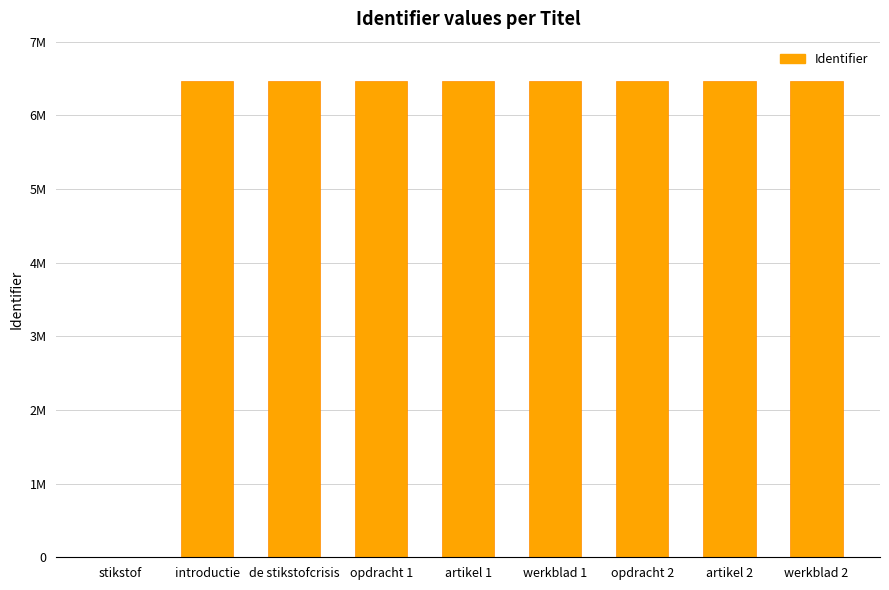

Reading right to left, transcribe all the data shown in this chart.

6471834	6471832	6471831	6471826	6471825	6471822	6471841	6471817	0